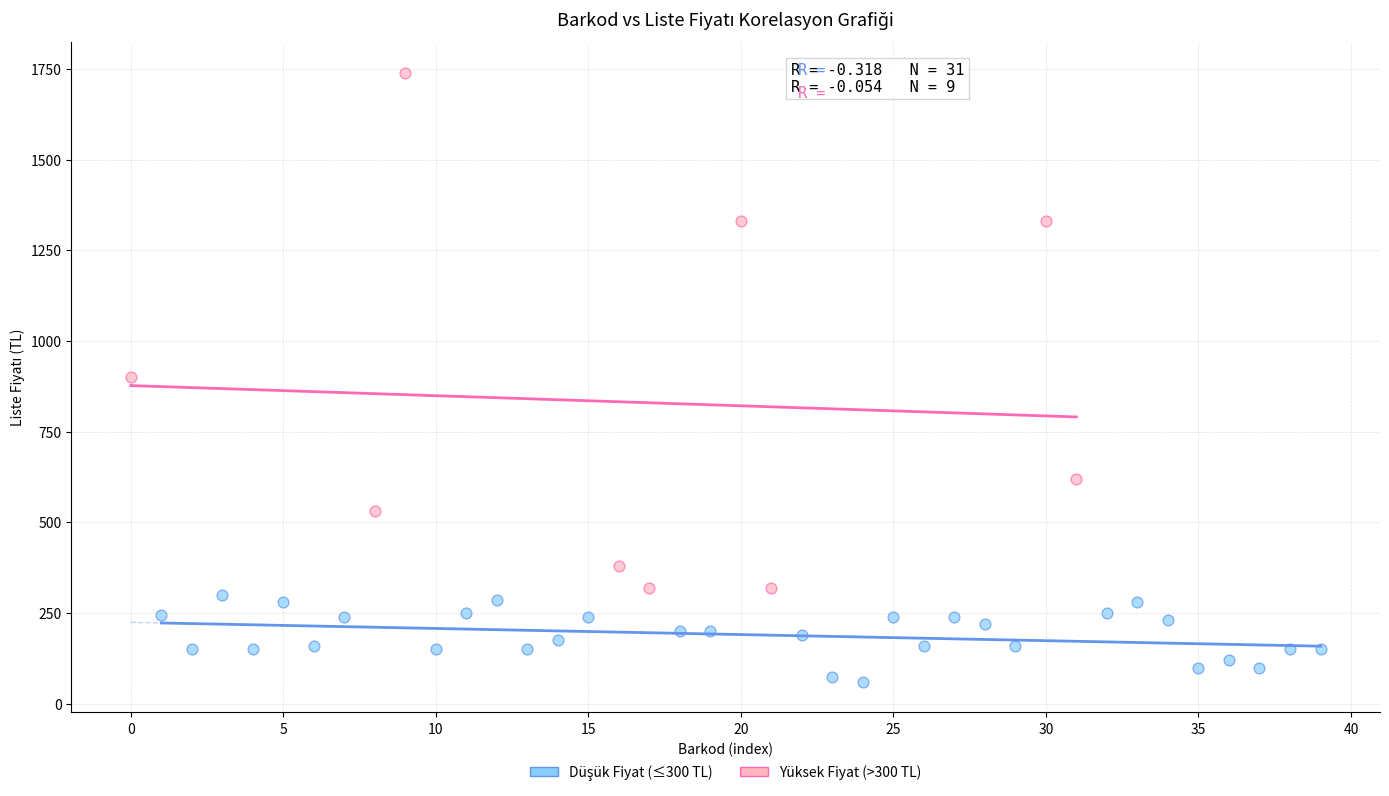

Which series has the widest spread of Y values?

Yüksek Fiyat (>300 TL)